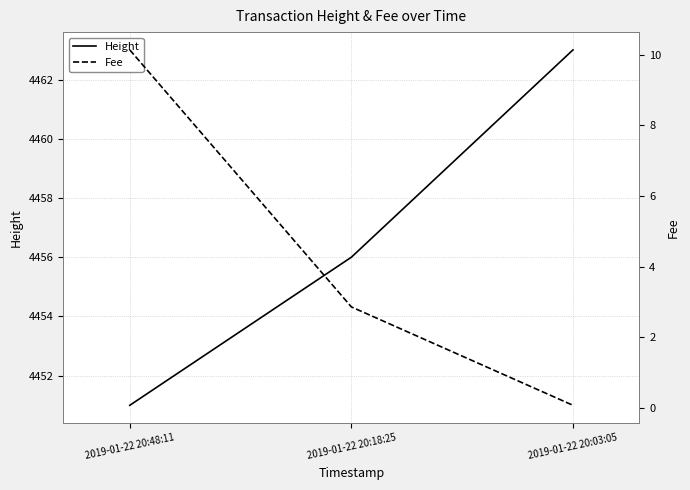

What is the label of the 3rd point from the left?

2019-01-22 20:03:05